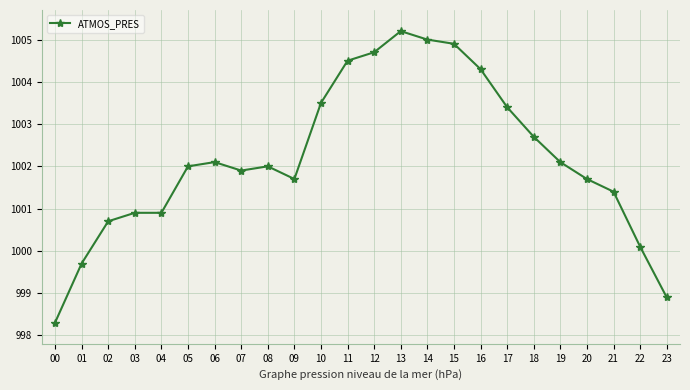

What is the difference between the maximum and minimum values?

6.9